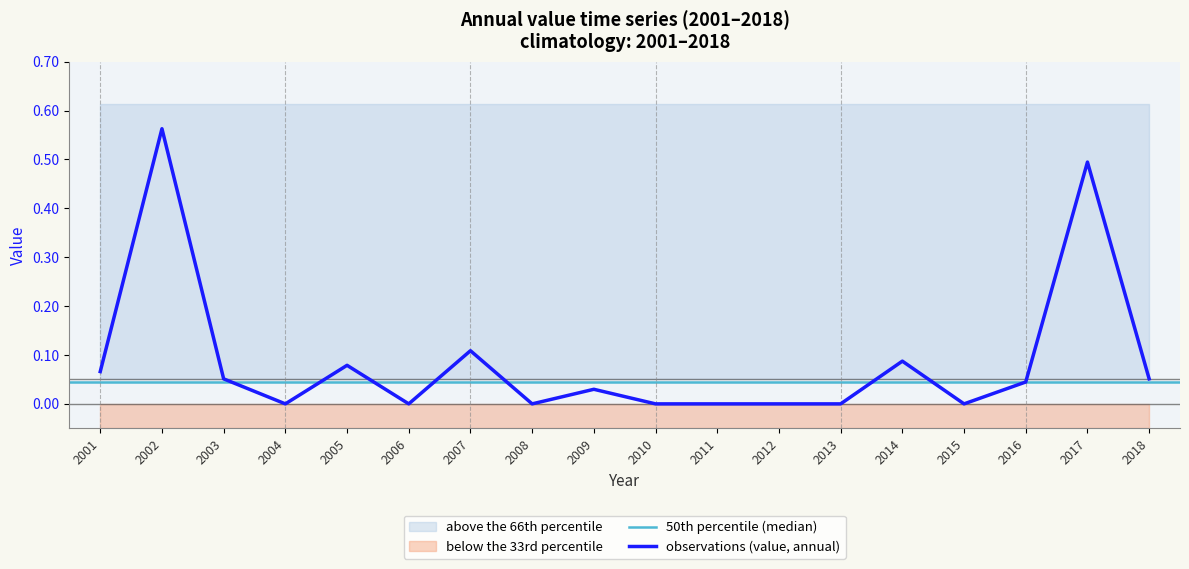

How many positive values are there?

10